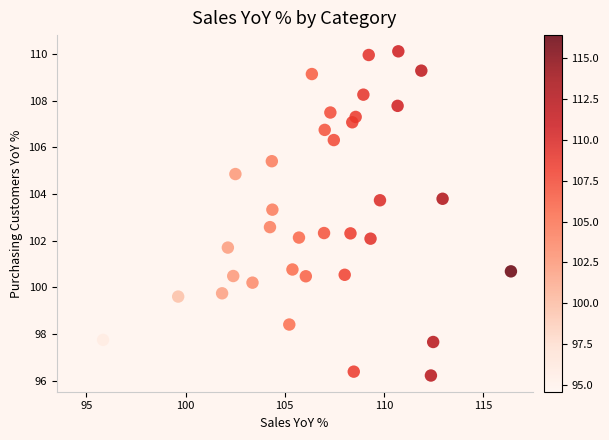

What is the range of Y values (max minus min)?

13.9